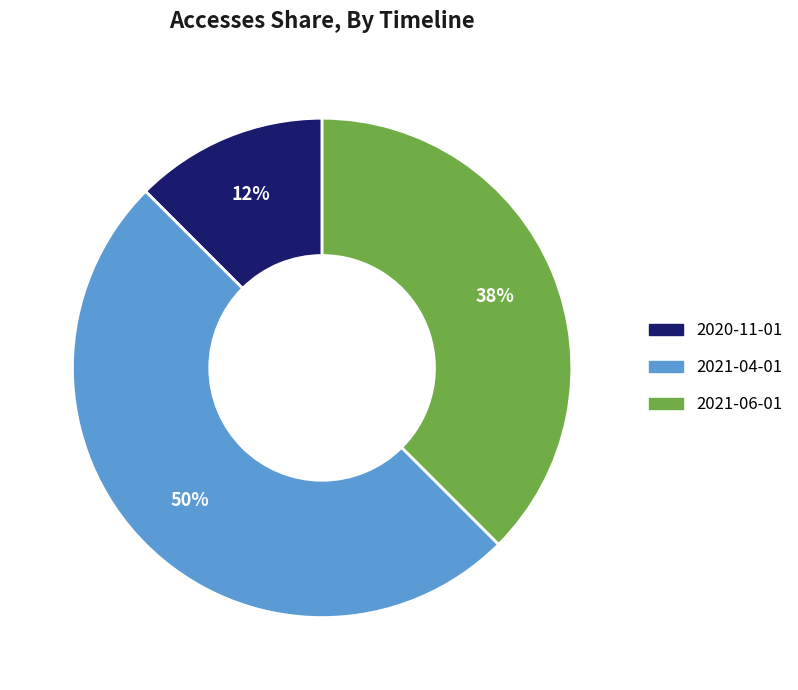

To the nearest percent, what portion does 2021-04-01 represent?

50%